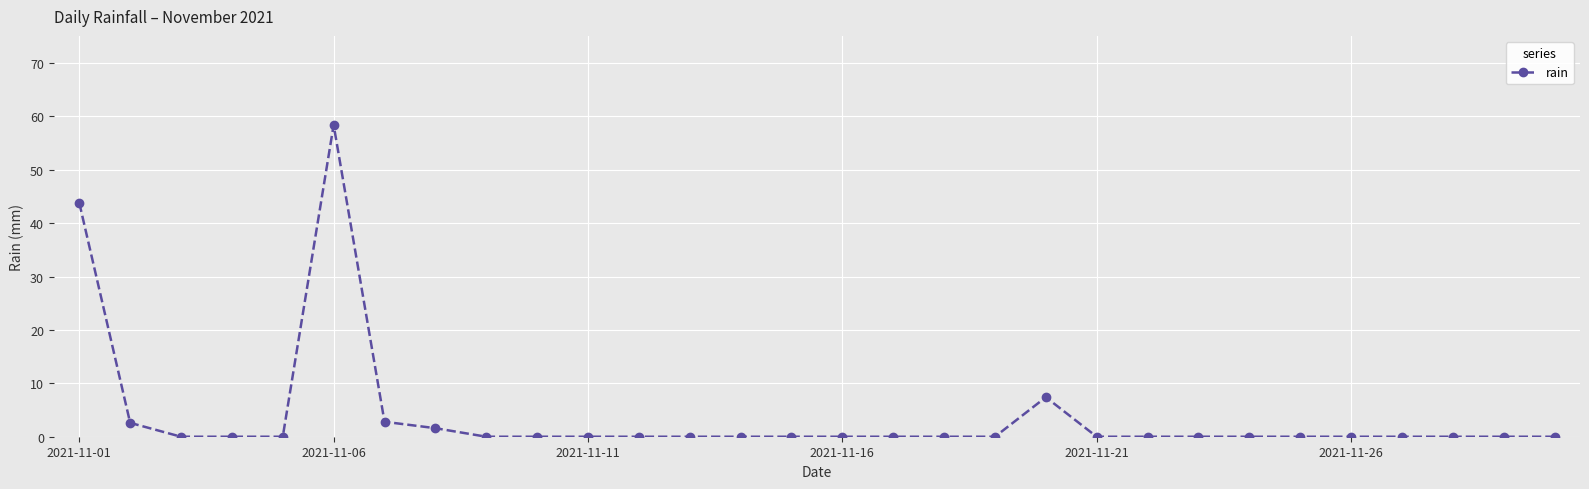

What is the difference between the maximum and minimum values?

58.4